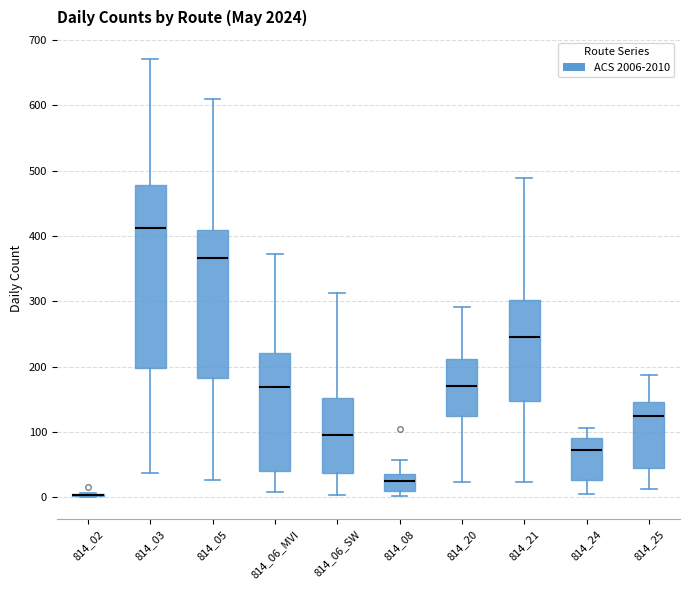

Reading left to right, read every box against the y-axis: the position of its median line, the range the box covers, and the ends of its whiskers. The values are not printed on the chart, so give them approximately, as read against the axis.

814_02: box collapsed to a line at 0, whiskers 0 to 10
814_03: median 410, box 200 to 480, whiskers 40 to 670
814_05: median 370, box 180 to 410, whiskers 30 to 610
814_06_MVI: median 170, box 40 to 220, whiskers 10 to 370
814_06_SW: median 100, box 40 to 150, whiskers 0 to 310
814_08: median 30, box 10 to 40, whiskers 0 to 60
814_20: median 170, box 120 to 210, whiskers 20 to 290
814_21: median 250, box 150 to 300, whiskers 20 to 490
814_24: median 70, box 30 to 90, whiskers 10 to 110
814_25: median 120, box 40 to 150, whiskers 10 to 190